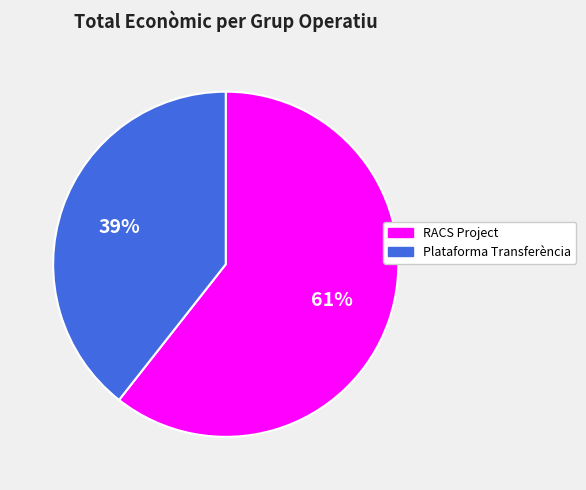

Do RACS Project and Plataforma Transferència together represent more than half of the pie?

Yes